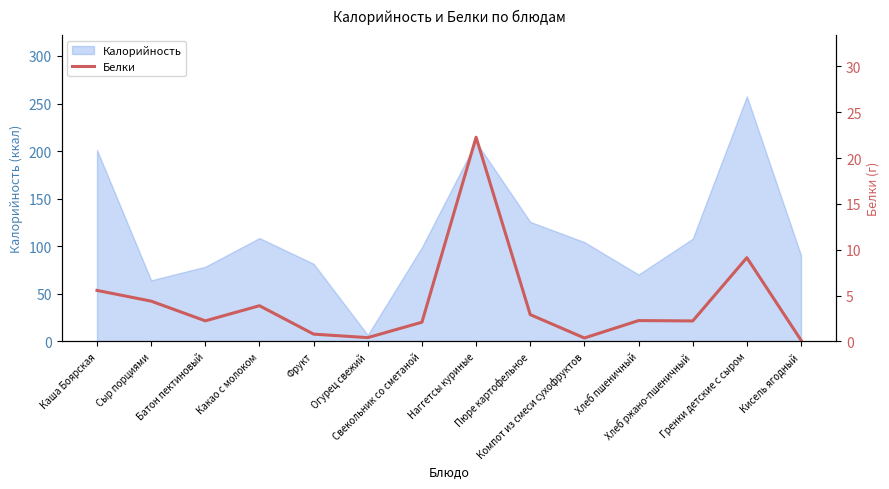

What is the minimum value for Калорийность?

6.8